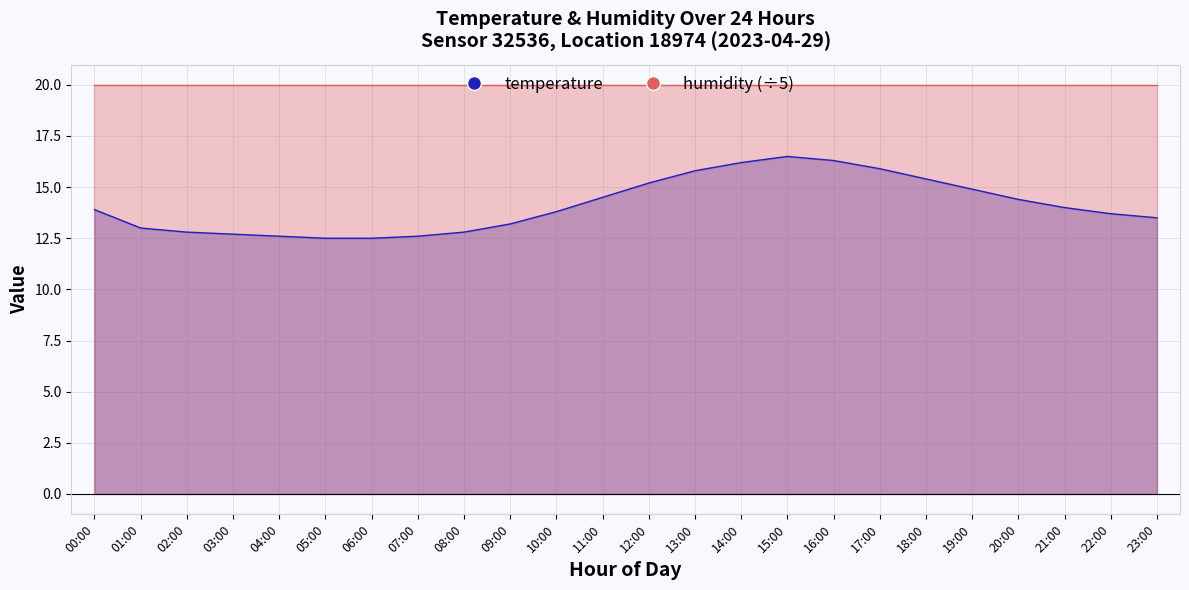

What is the label of the 24th point from the right?

00:00